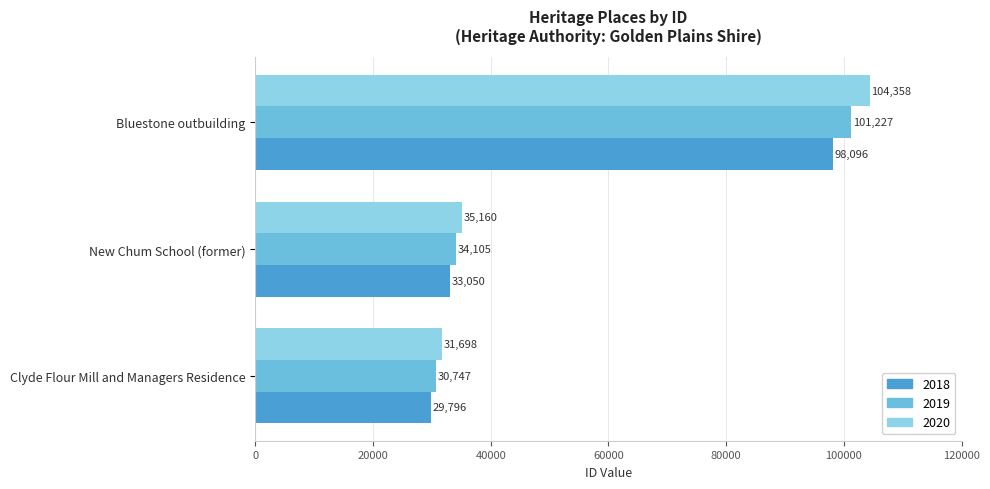

Between New Chum School (former) and Bluestone outbuilding, which series saw the biggest shift?

2020